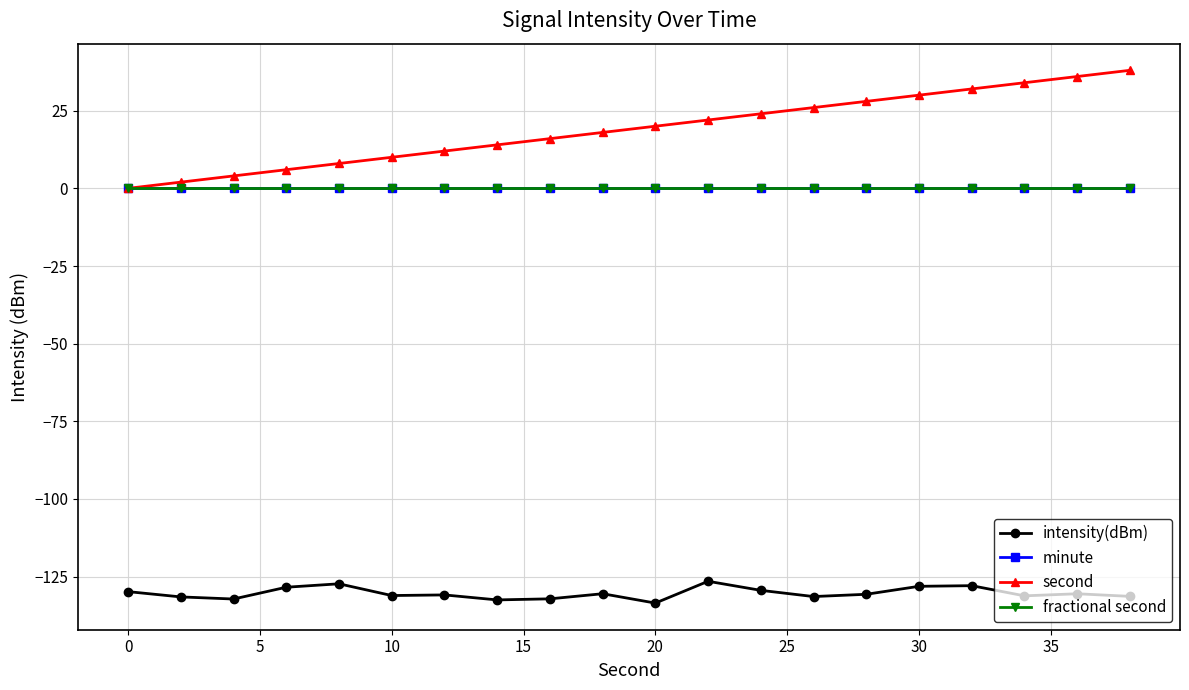

Does the chart have visible grid lines?

Yes